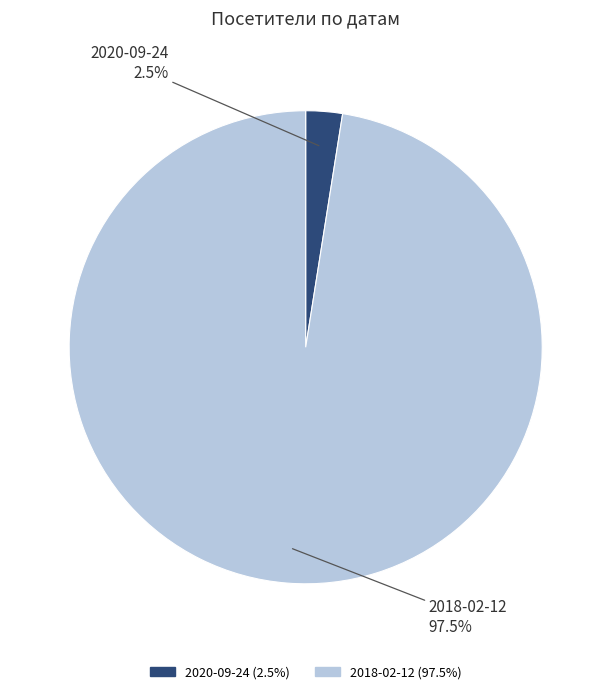

Which has a higher value, 2018-02-12 or 2020-09-24?

2018-02-12